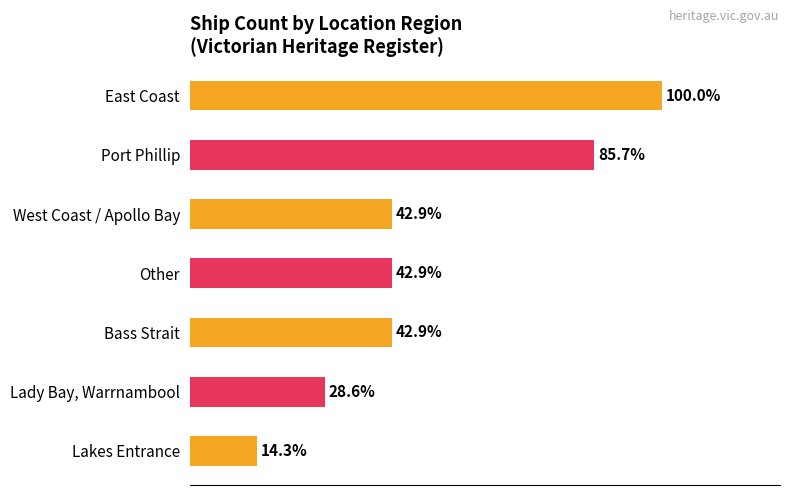

Is the value of Maximum utilization at Lady Bay Warrnambool greater than the value of Average utilization at Bass Strait?

No